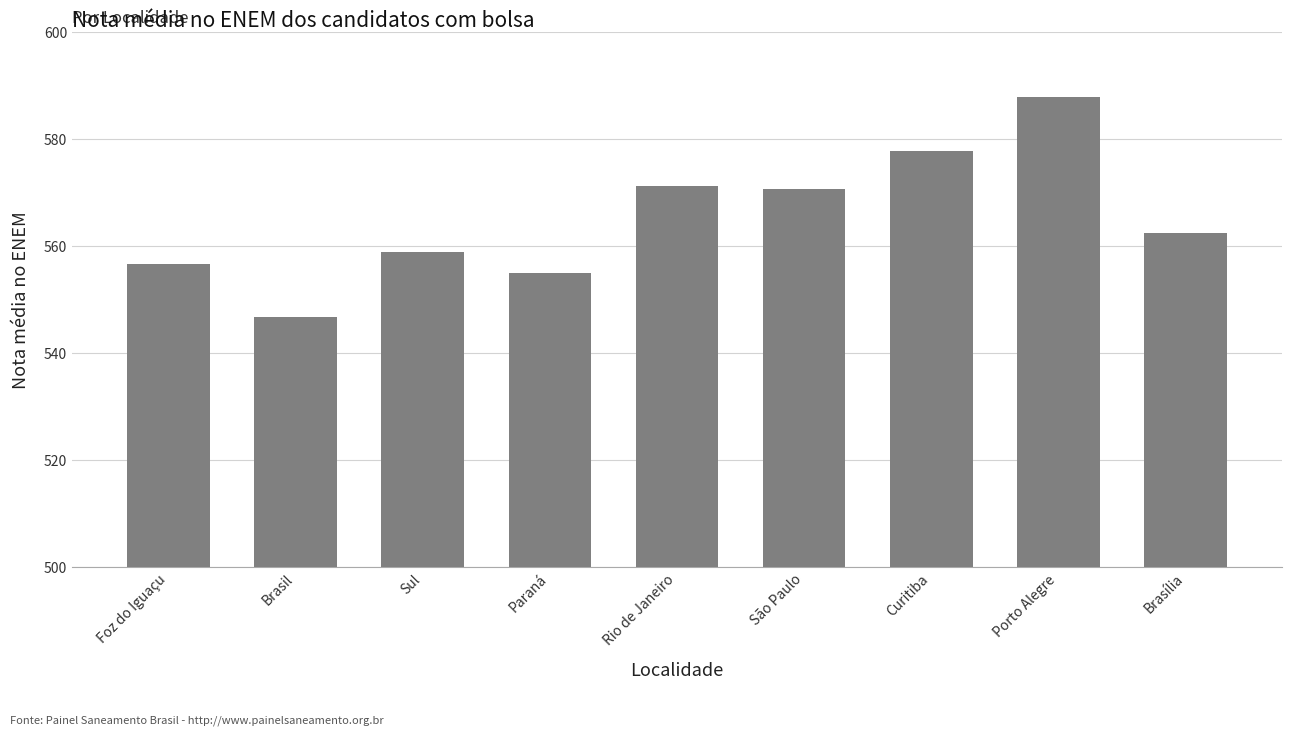

What is the difference between the values at Brasil and Foz do Iguaçu?

9.8